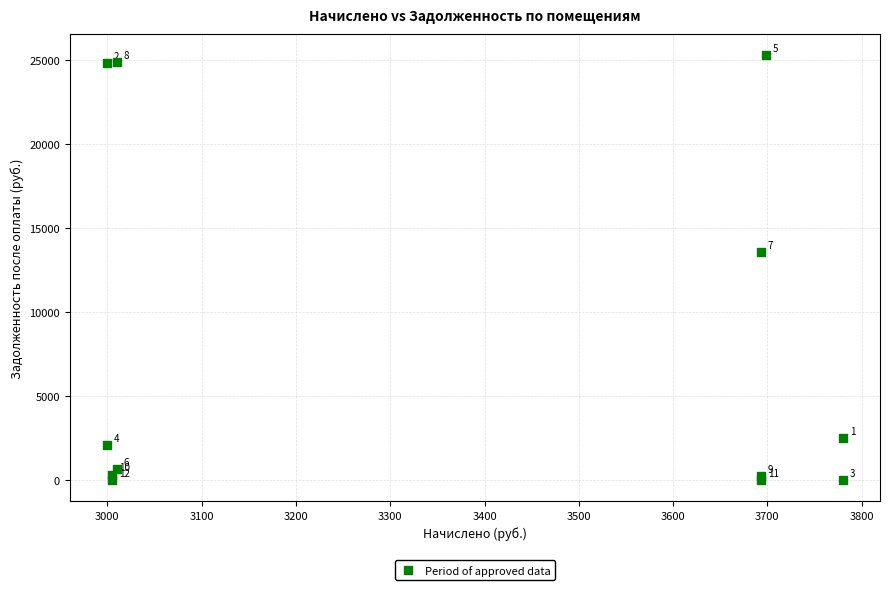

What Y value in the scatter plot is closest to 12636?

13542.8